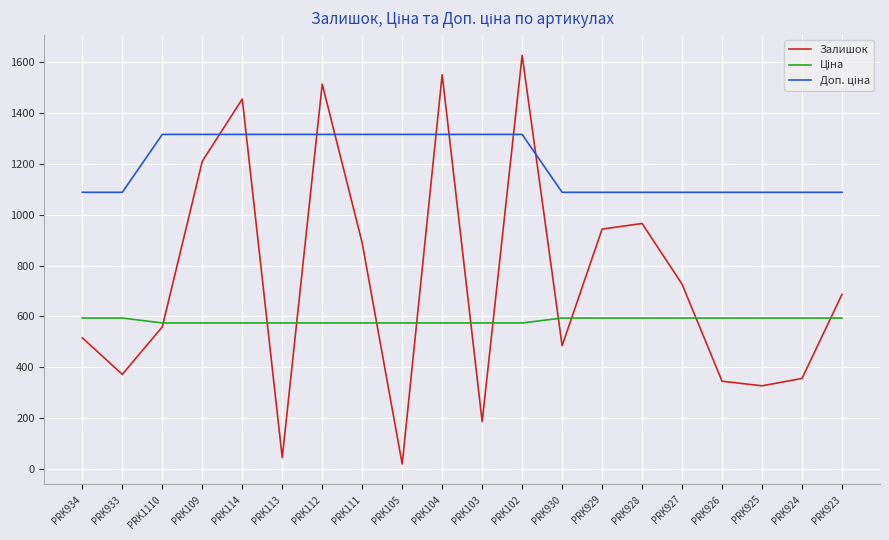

How many distinct data groups are displayed?

3